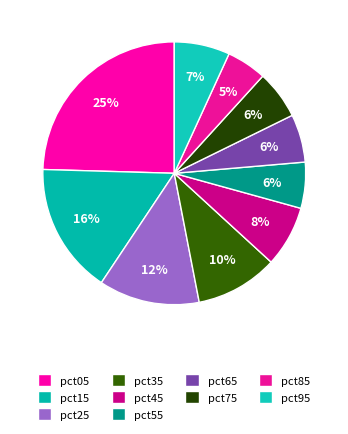

To the nearest percent, what is the combined percentage of pct75 and pct95?

13%